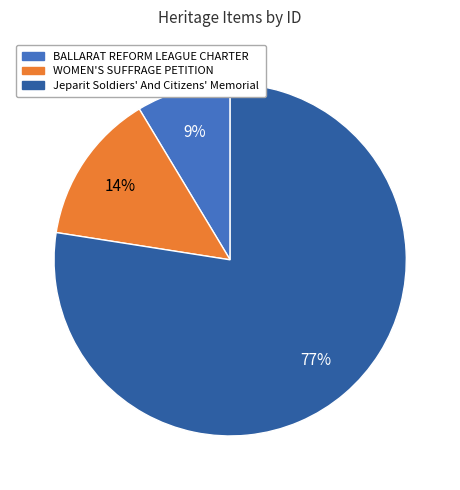

Do BALLARAT REFORM LEAGUE CHARTER and WOMEN'S SUFFRAGE PETITION together represent more than half of the pie?

No